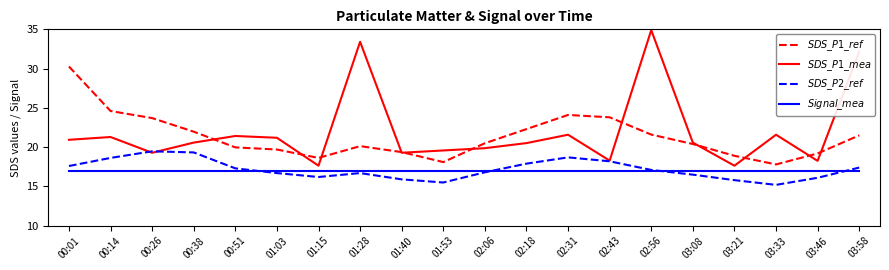

Is the value of $SDS\_P2\_ref$ at 00:14 greater than the value of $Signal\_mea$ at 01:03?

Yes